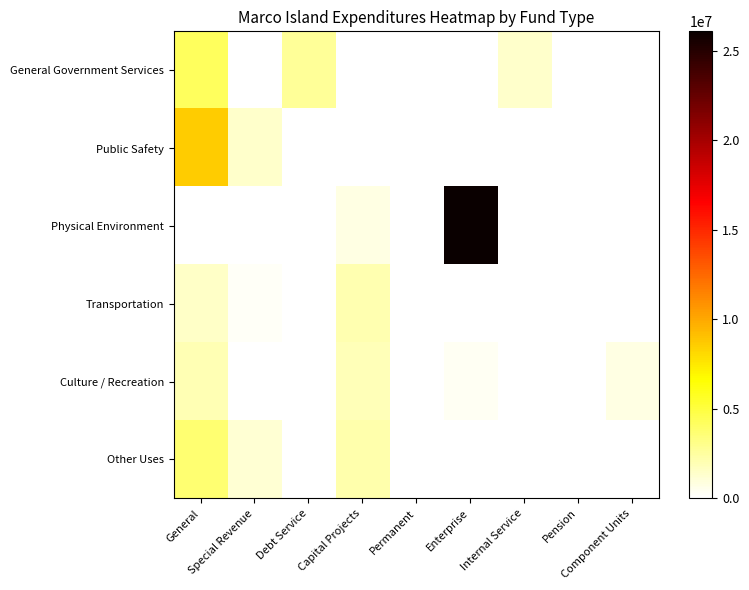

How many distinct data groups are displayed?

6